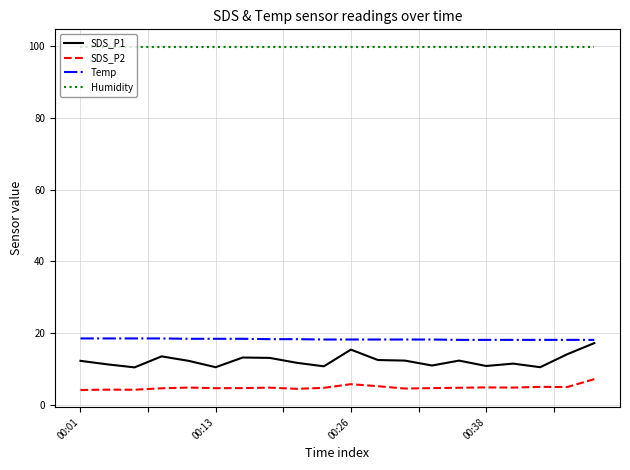

What are all the series names shown in the legend?

SDS_P1, SDS_P2, Temp, Humidity